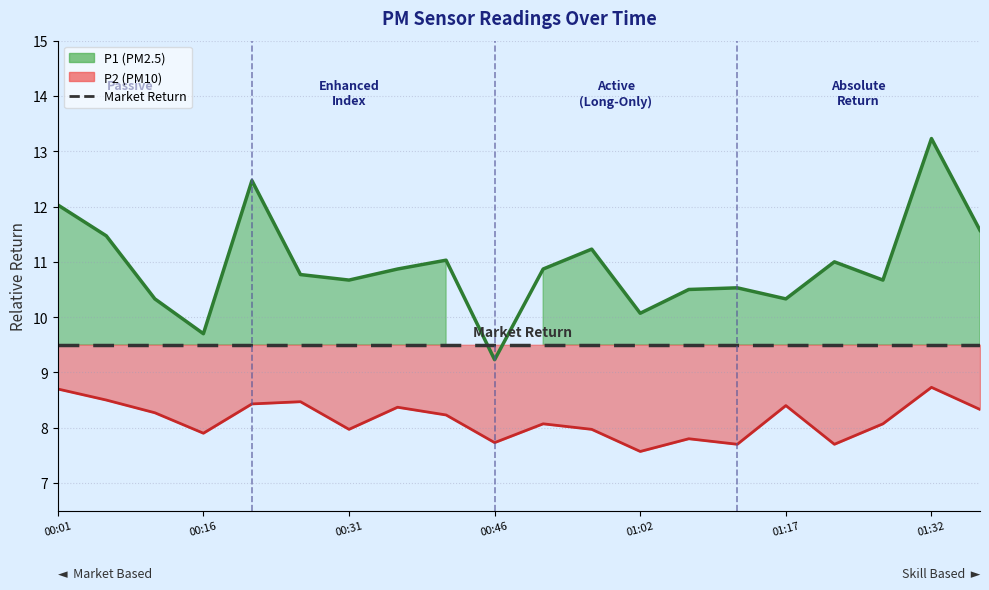

The P2 series shows 8.7 at 00:01. True or false?

True